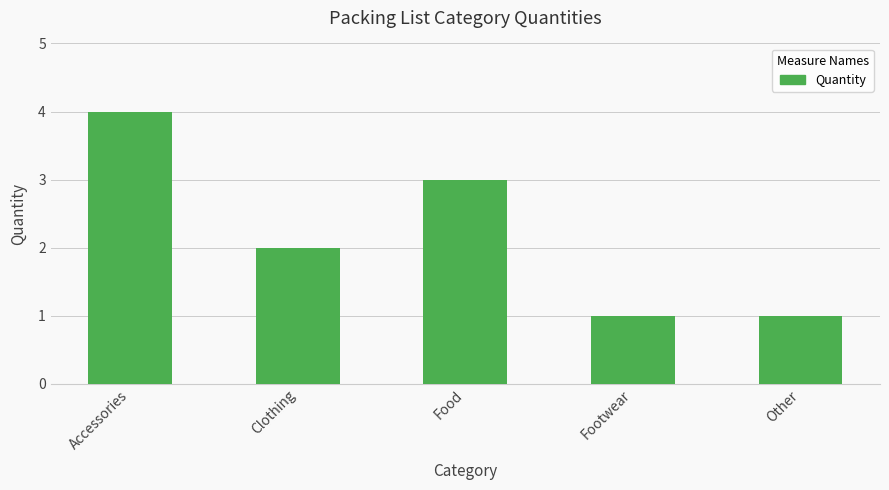

What is the difference between the second highest and second lowest values?

2